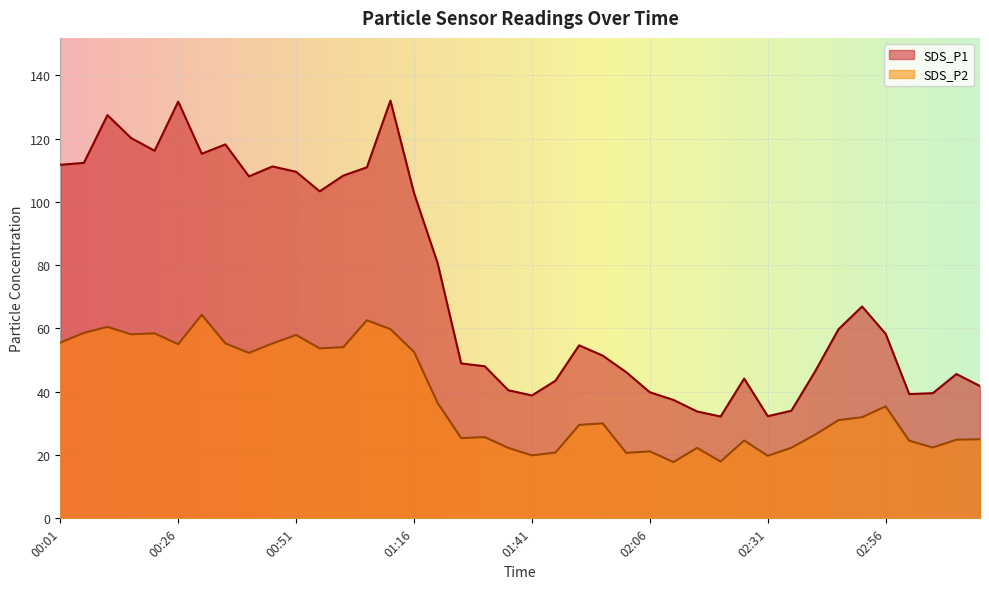

At which category does the chart reach its peak across all series?

01:11